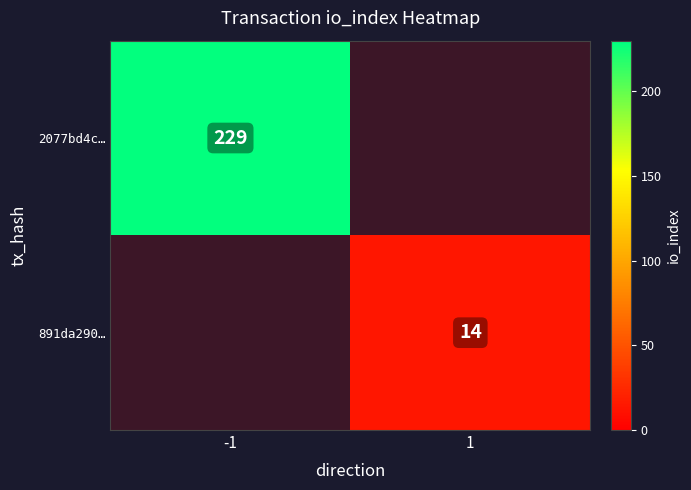

What is the sum of the 891da290… values at -1 and 1?

14